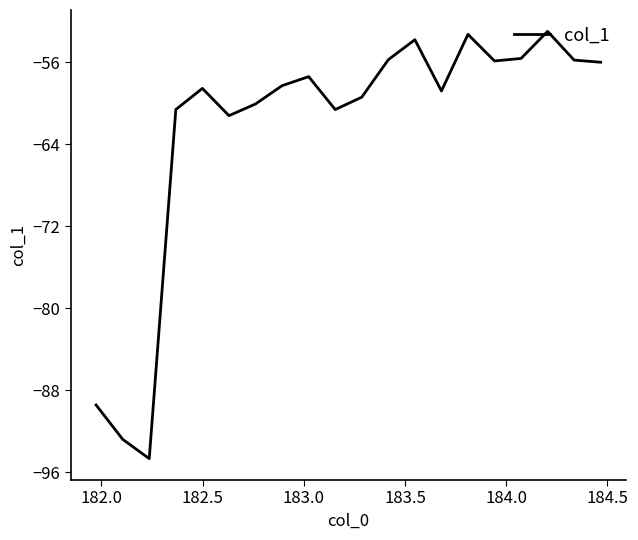

What is the smallest value displayed?

-94.7